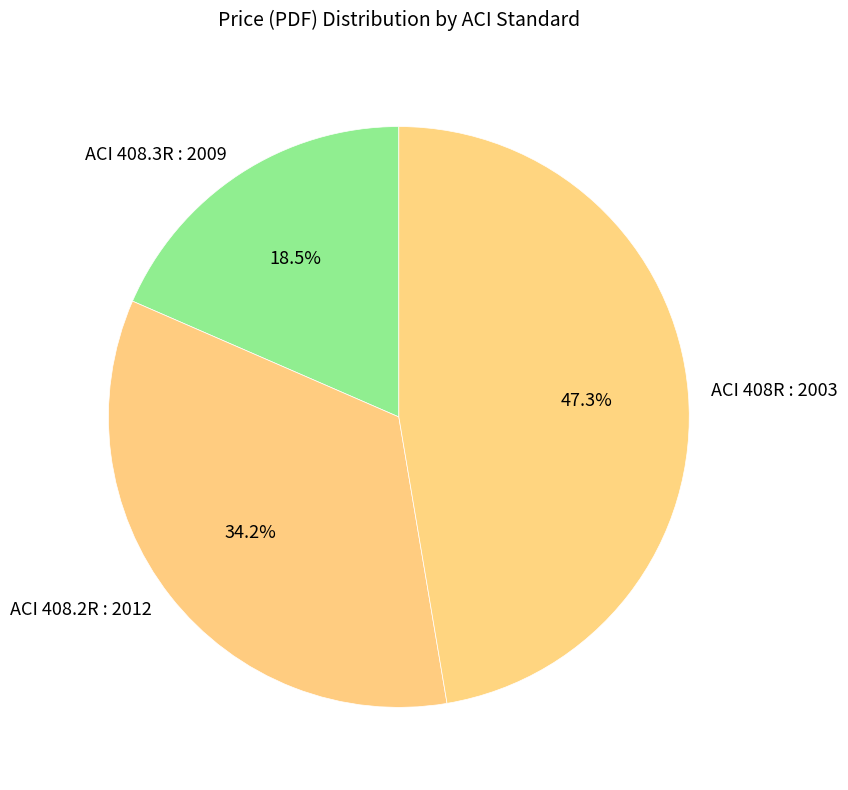

Between ACI 408.3R : 2009 and ACI 408.2R : 2012, which is larger?

ACI 408.2R : 2012